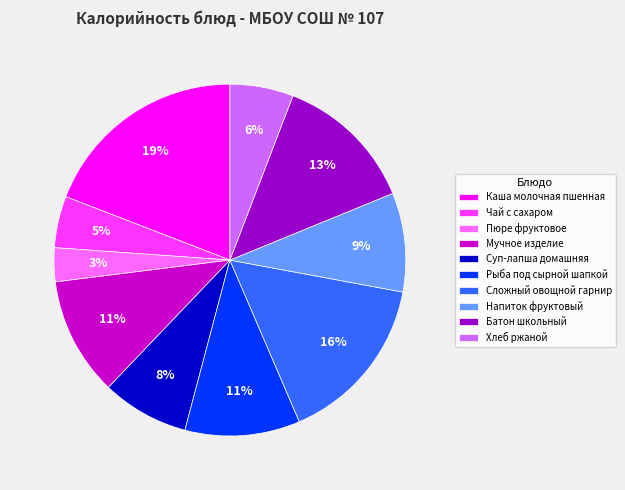

To the nearest percent, what percentage of the pie is Суп-лапша домашняя?

8%